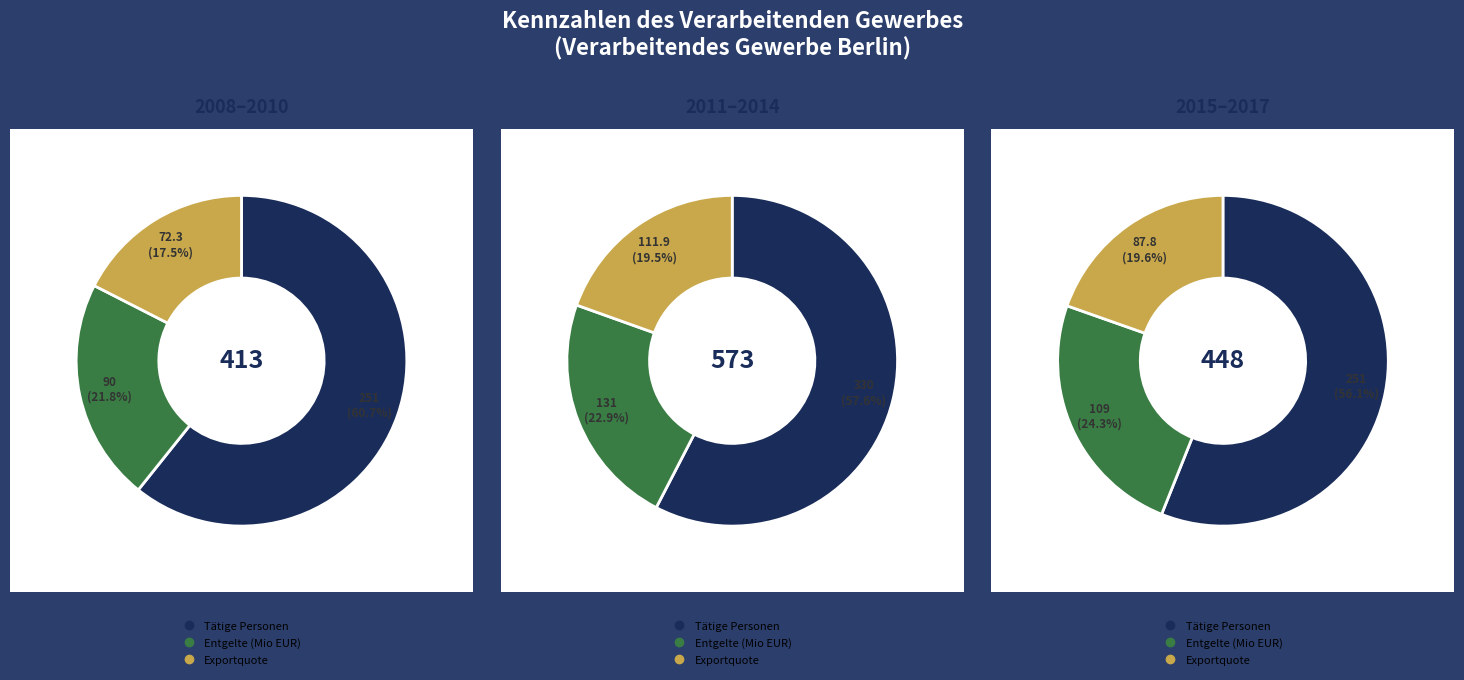

The 2008 slice represents 1% of the pie. True or false?

False